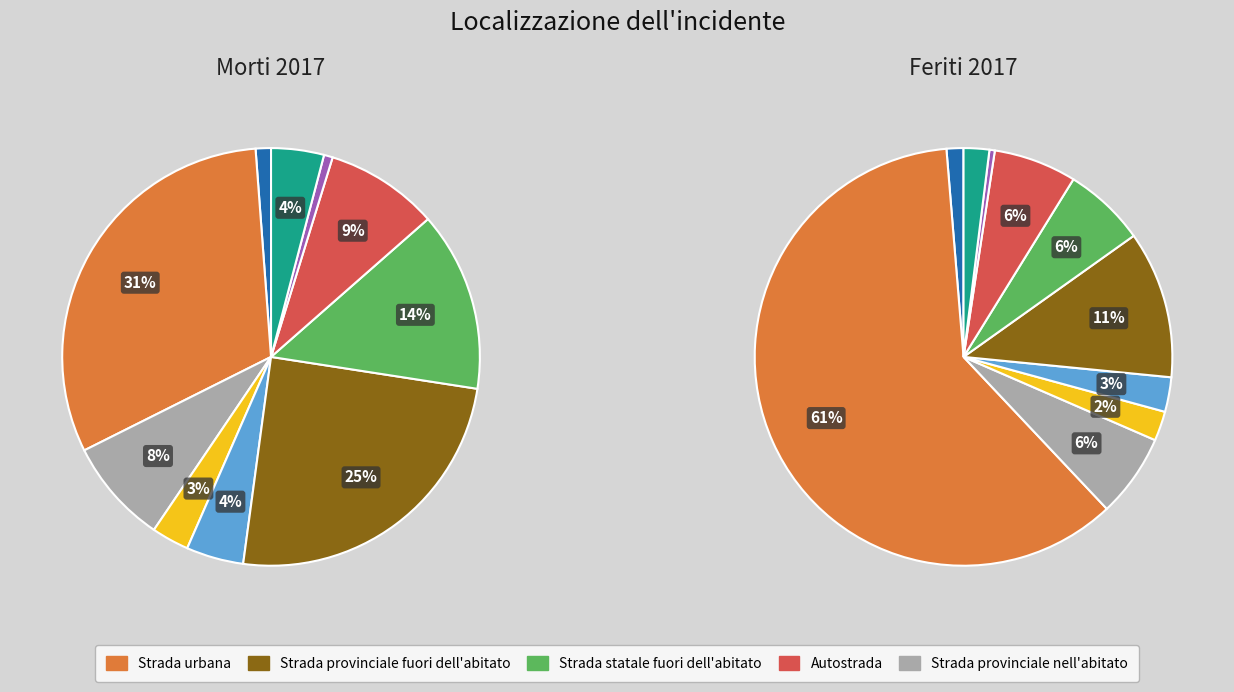

What is the smallest slice in the pie chart?

Altra Strada